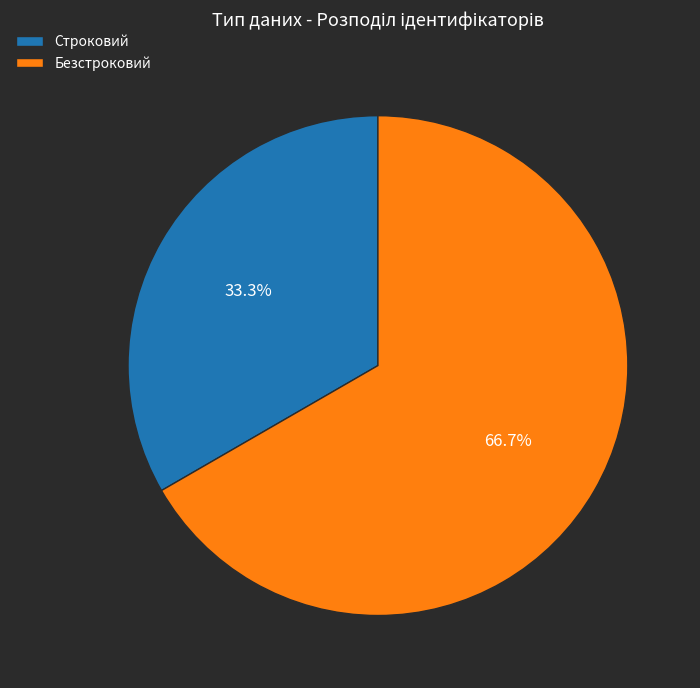

Which slice represents more than half of the pie?

Безстроковий